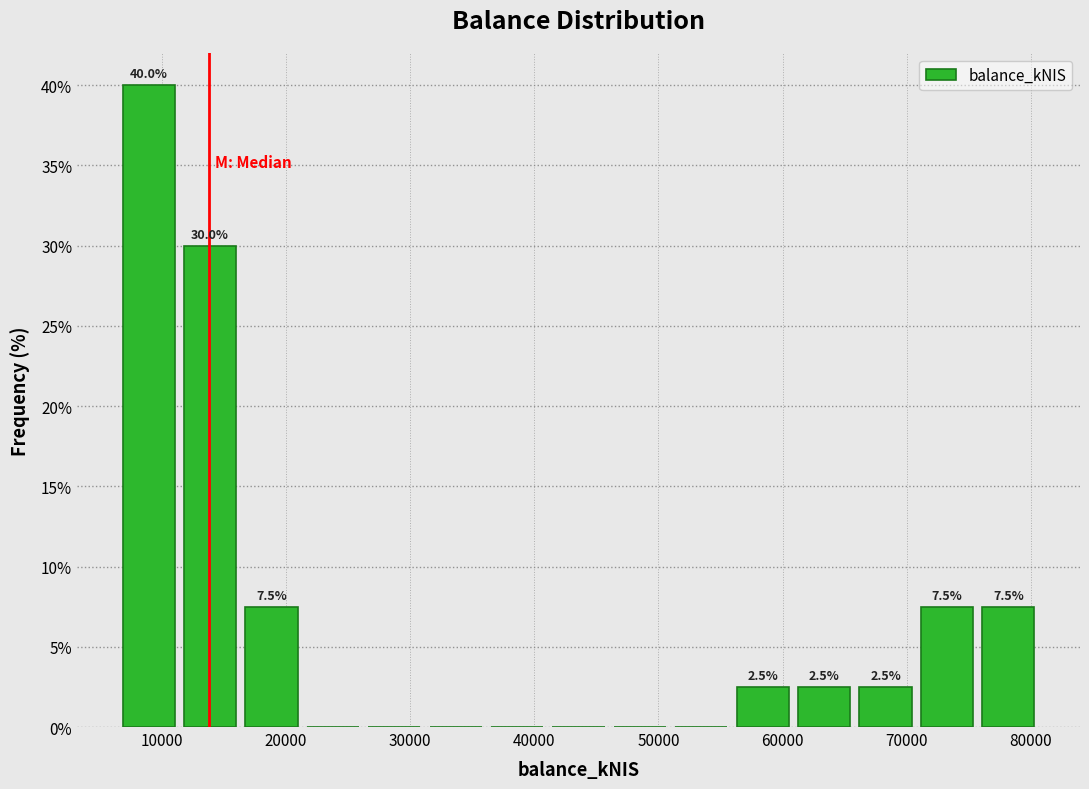

Which range on the x-axis has the tallest bar?

6000 to 11000